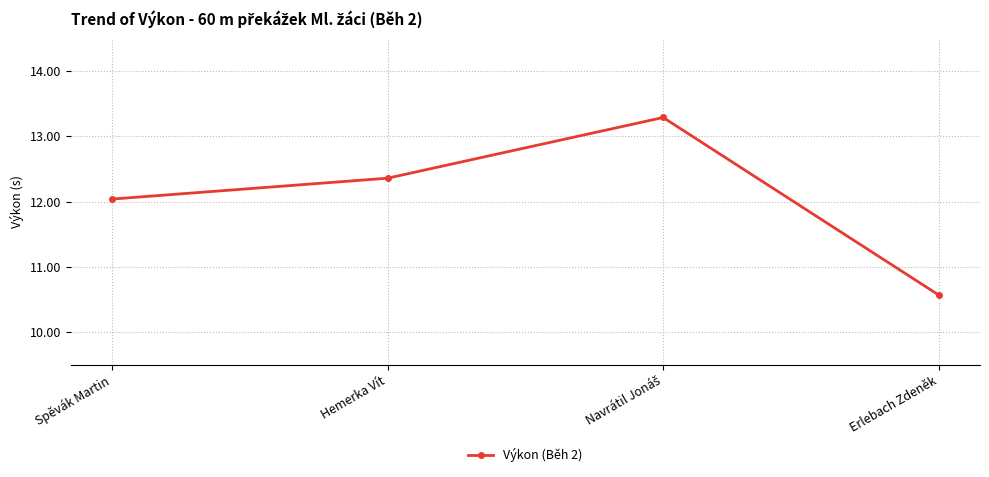

What is the label of the 1st point from the left?

Spěvák Martin